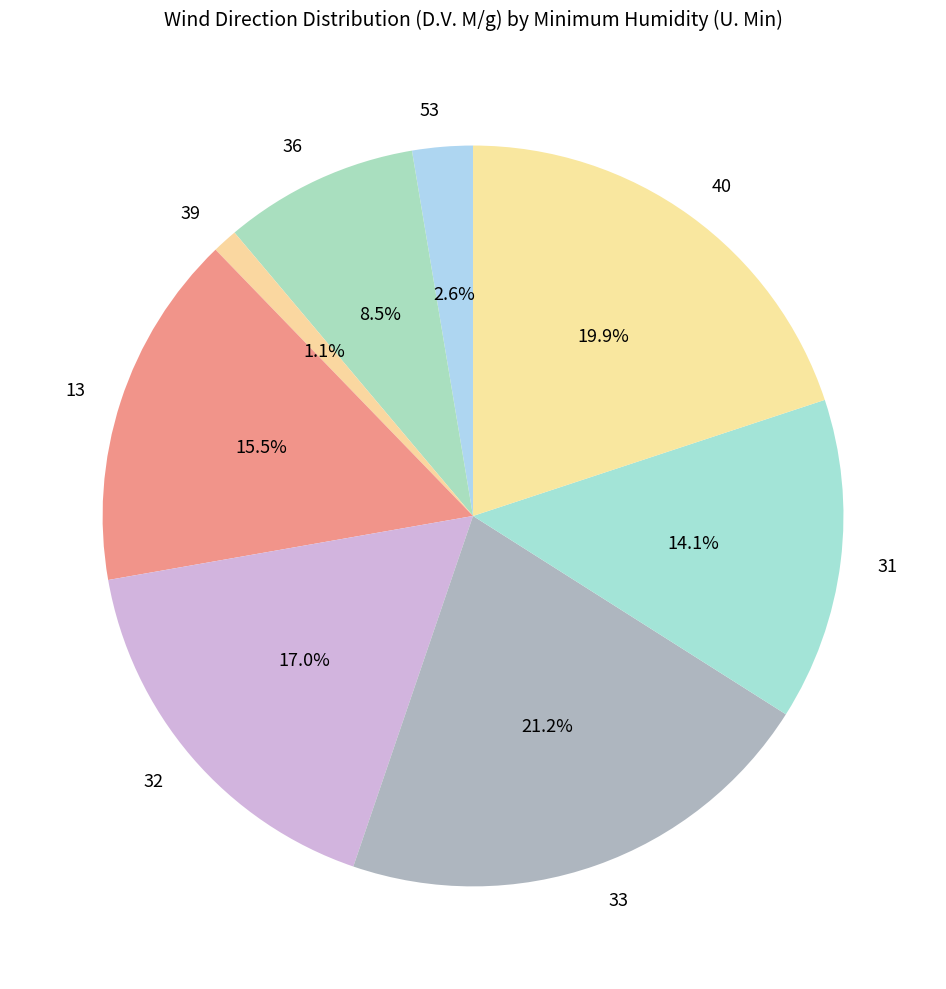

Which has a higher value, 53 or 32?

32